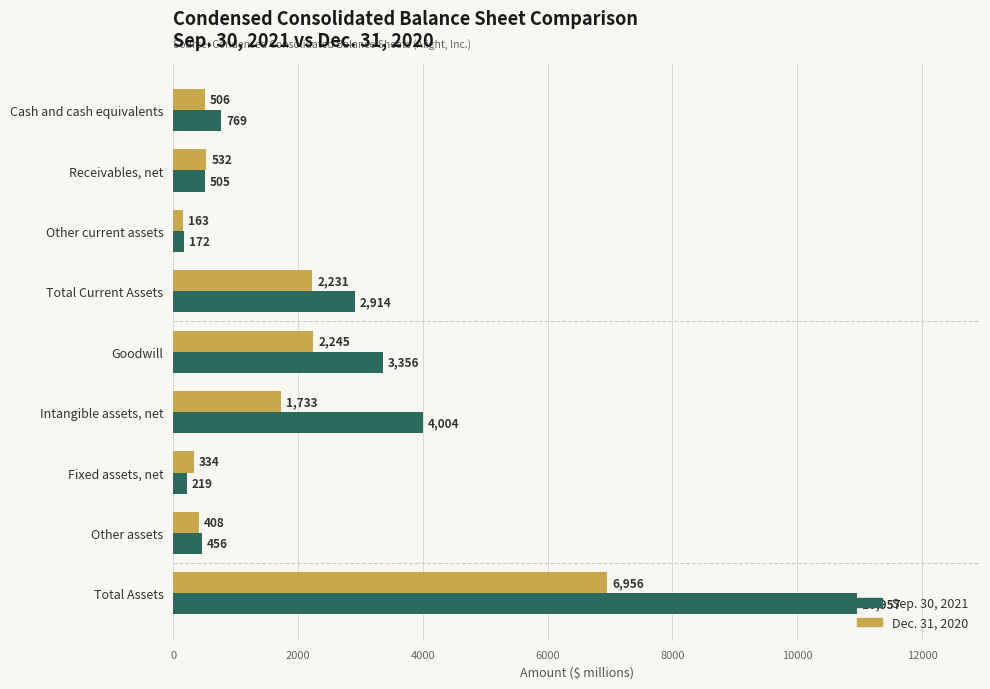

What is the difference between the maximum and minimum values in the Dec. 31, 2020 series?

6793